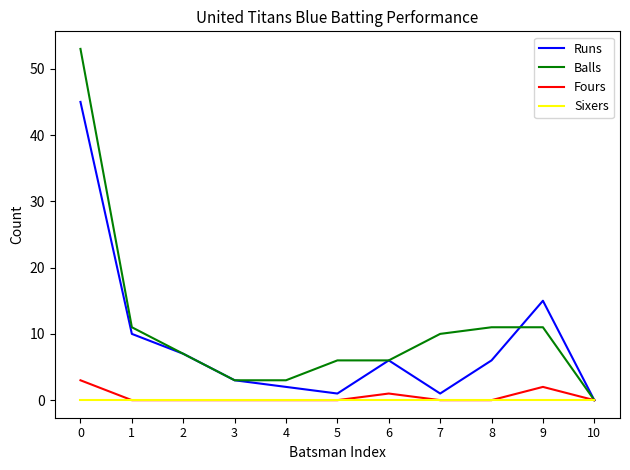

What is the maximum value shown in the chart?

53